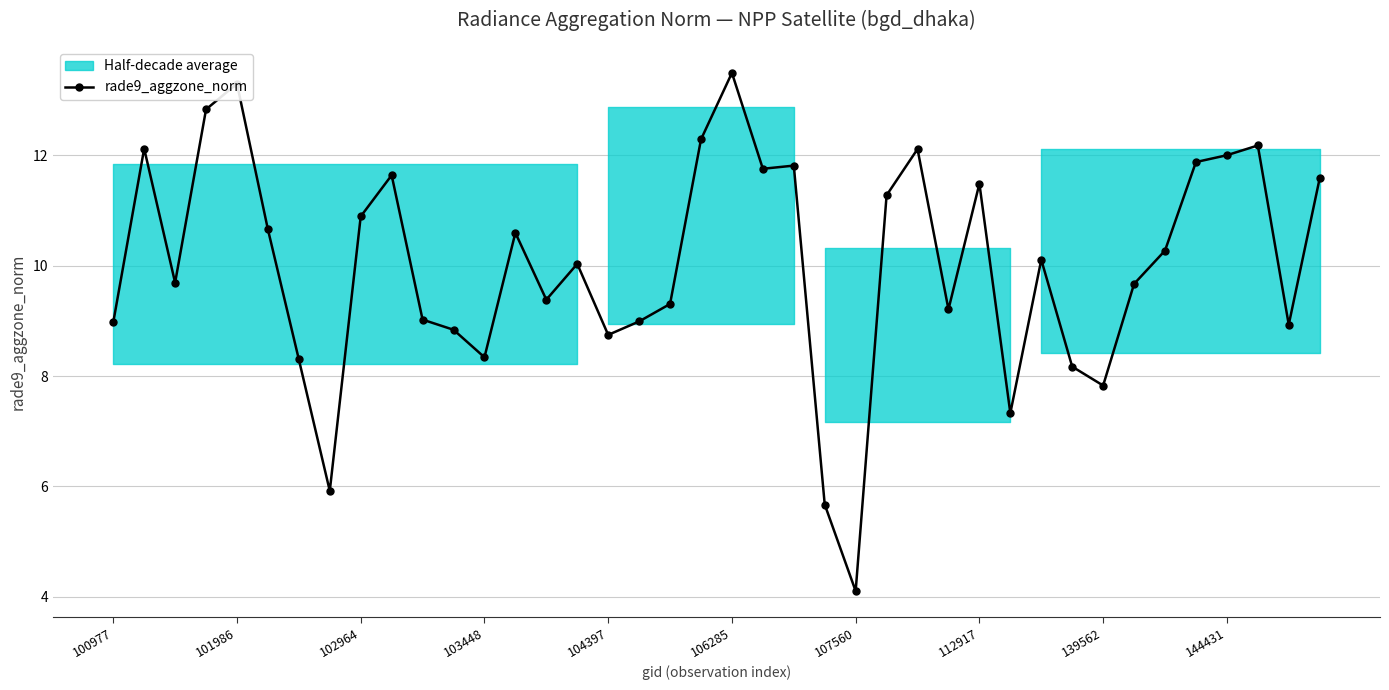

The value at 21 is 4.8. True or false?

False